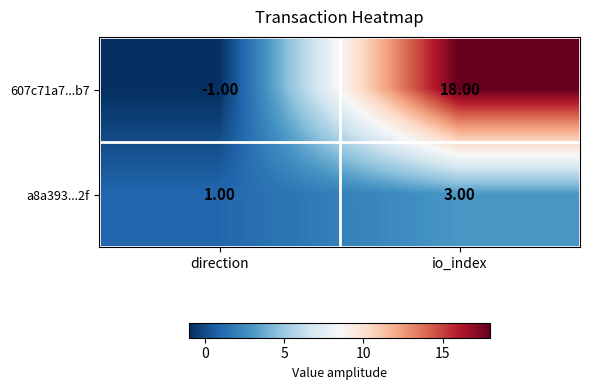

Rank the series by their maximum value, from lowest to highest.

a8a393...2f, 607c71a7...b7